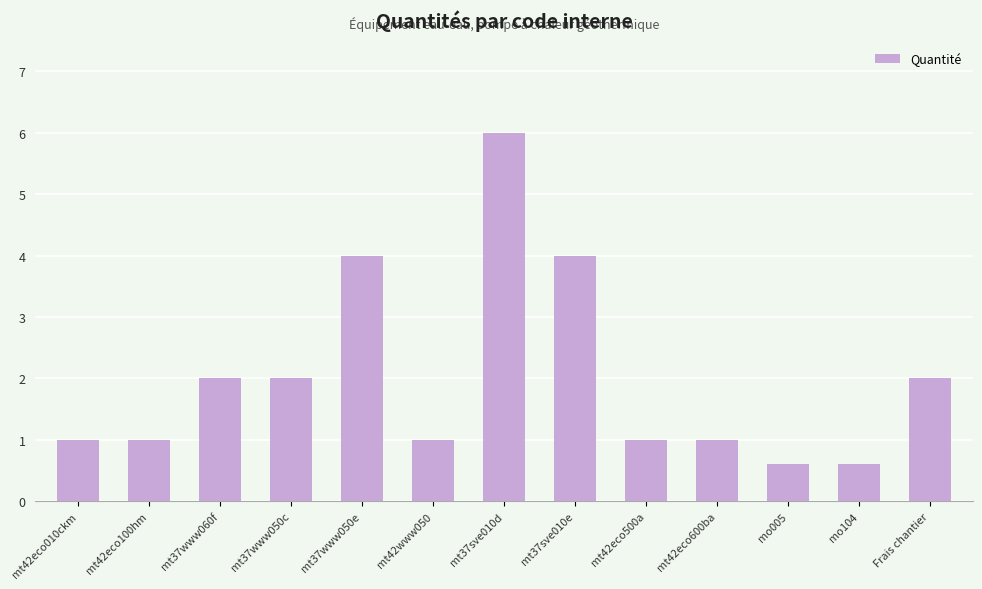

Which has a higher value, mo104 or mt42www050?

mt42www050